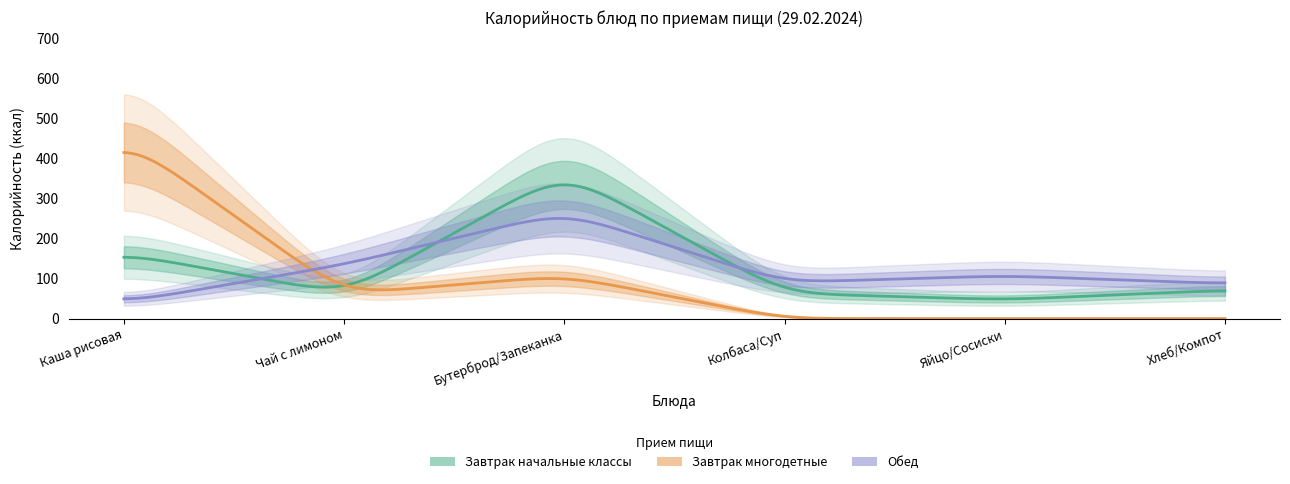

At Колбаса/Суп, list the series in order from largest to smallest.

Обед, Завтрак начальные классы, Завтрак многодетные